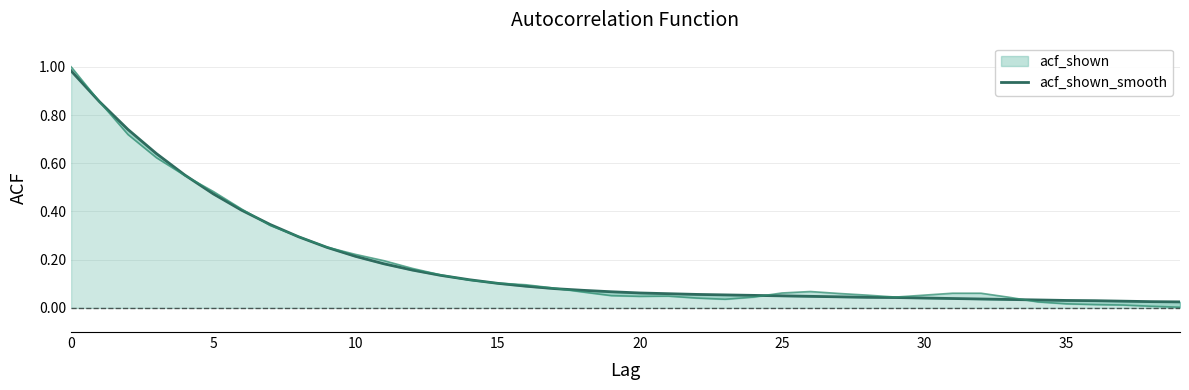

Is it true that the value at 32 is 0.0?

True